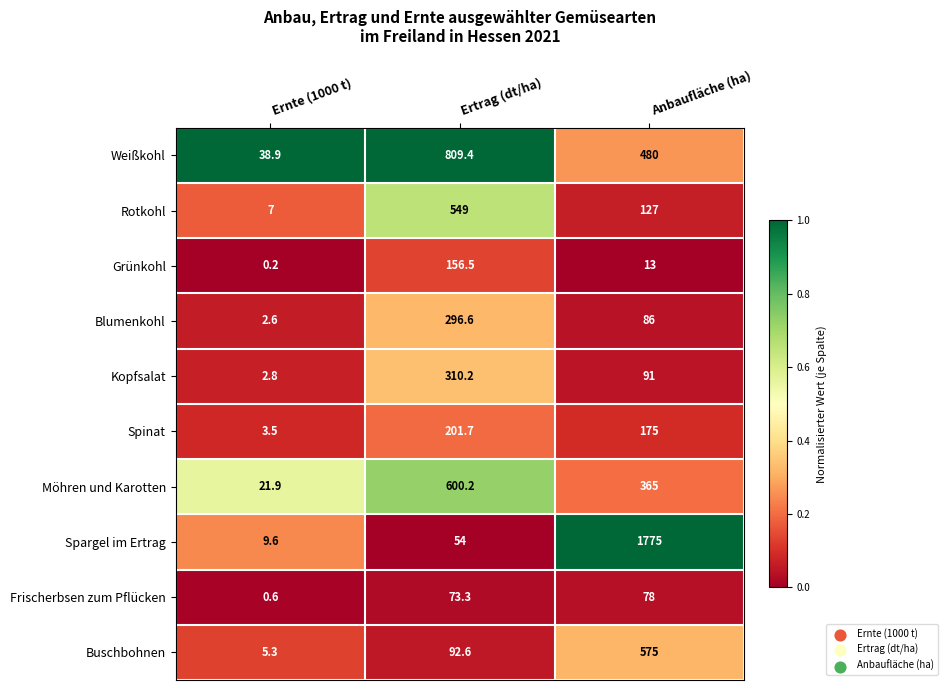

Where does the Buschbohnen series first go above 92?

Ertrag (dt/ha)